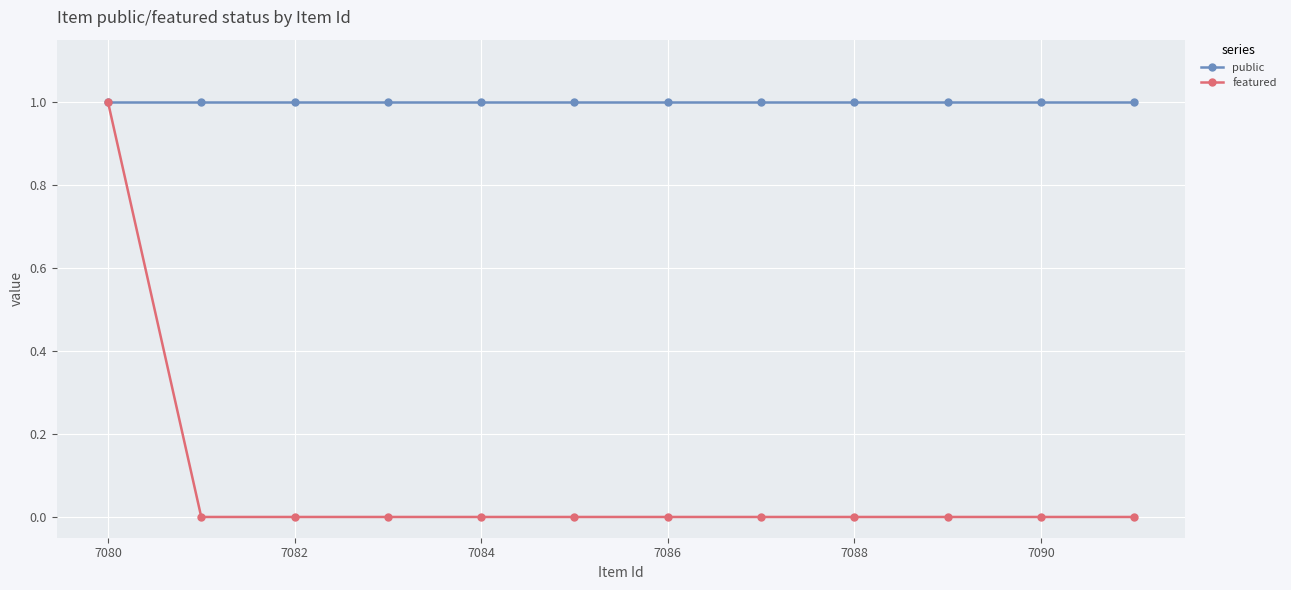

What is the value of the public point at the 3rd from the left?

1